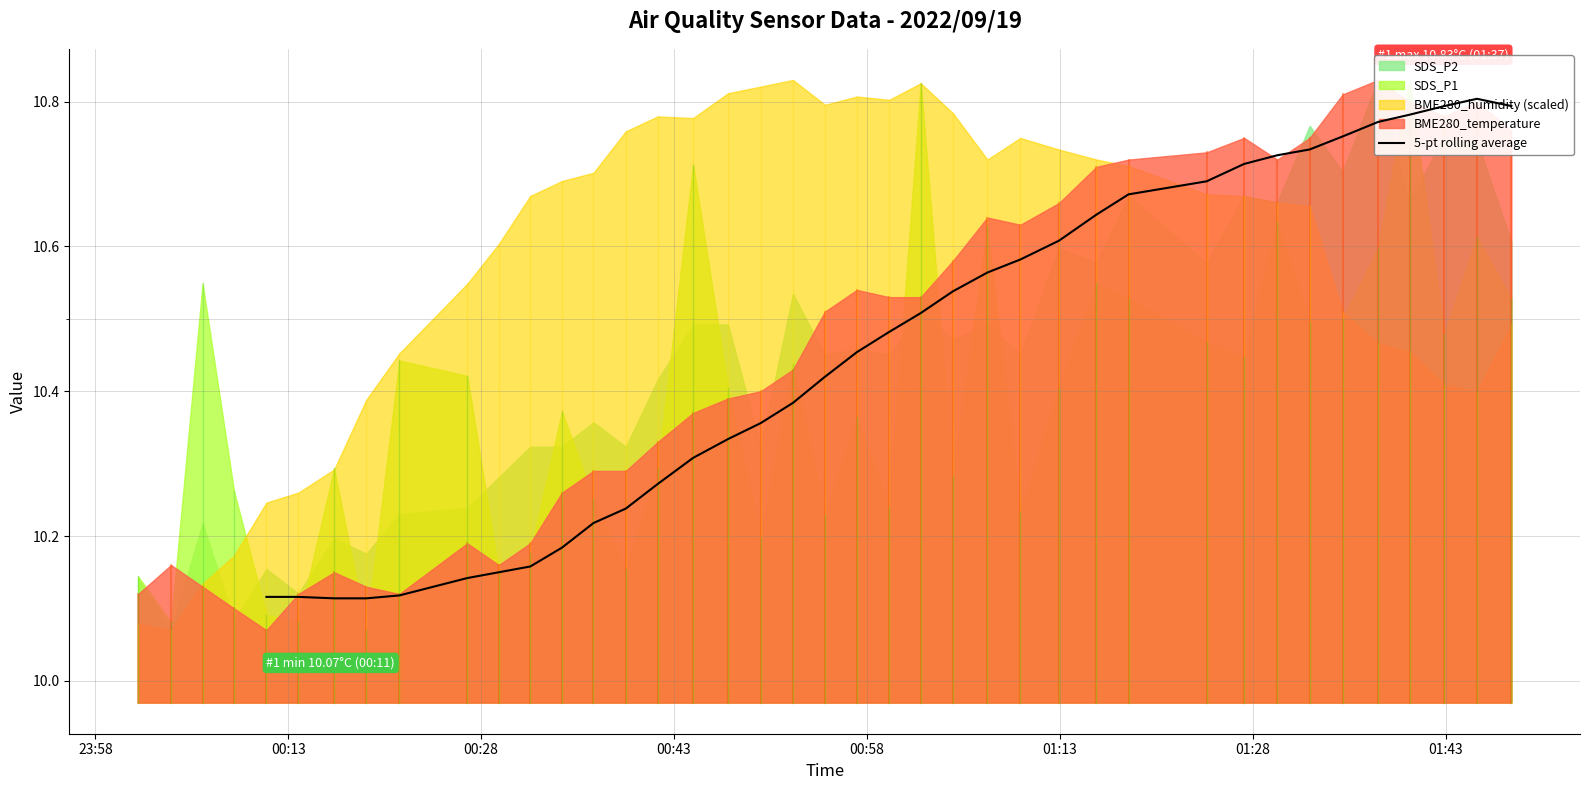

What is the greatest value displayed?

10.8